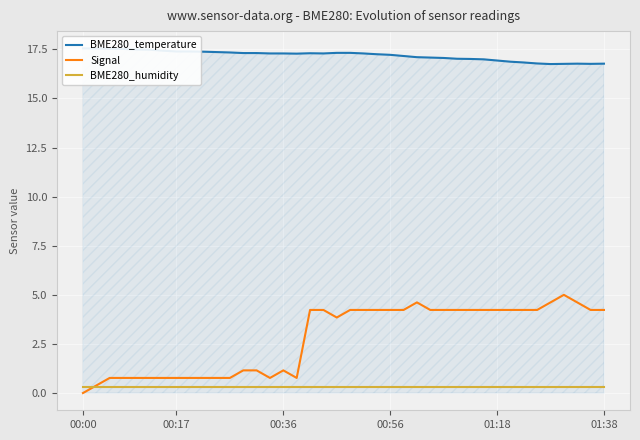

How many lines are shown in the chart?

3